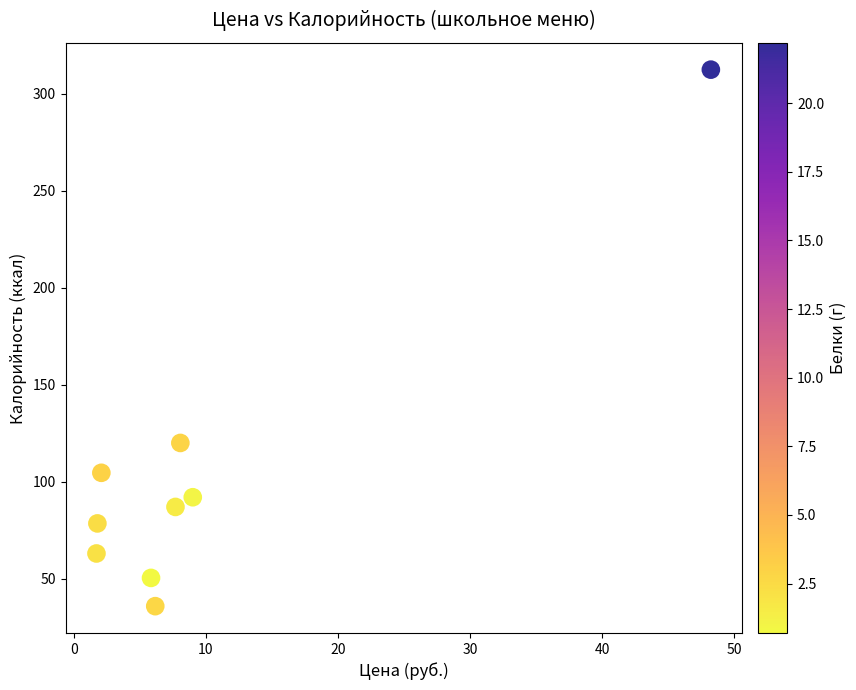

What Y value in the scatter plot is closest to 174?

120.0